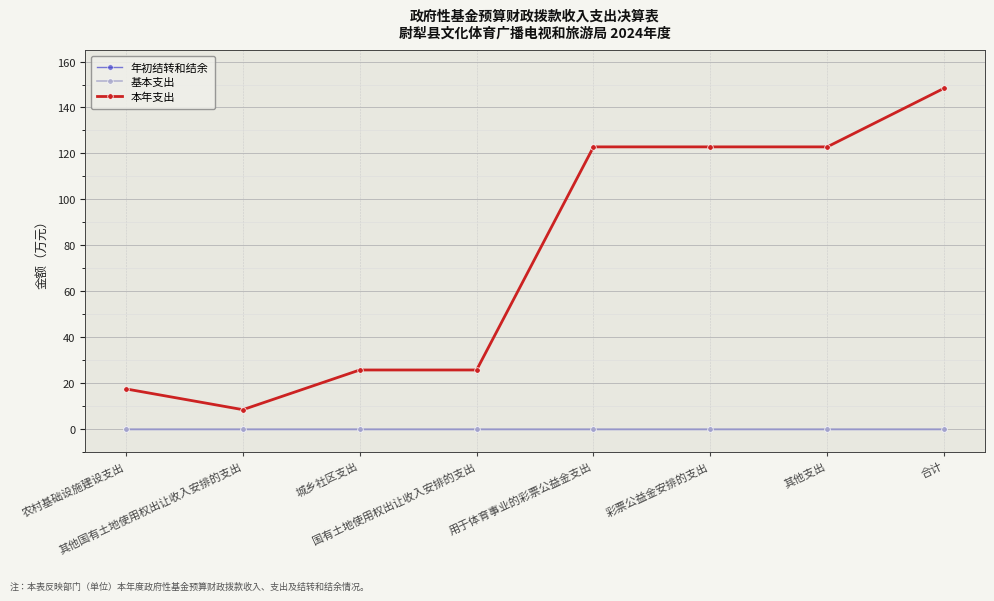

What is the label of the 3rd point from the left?

城乡社区支出